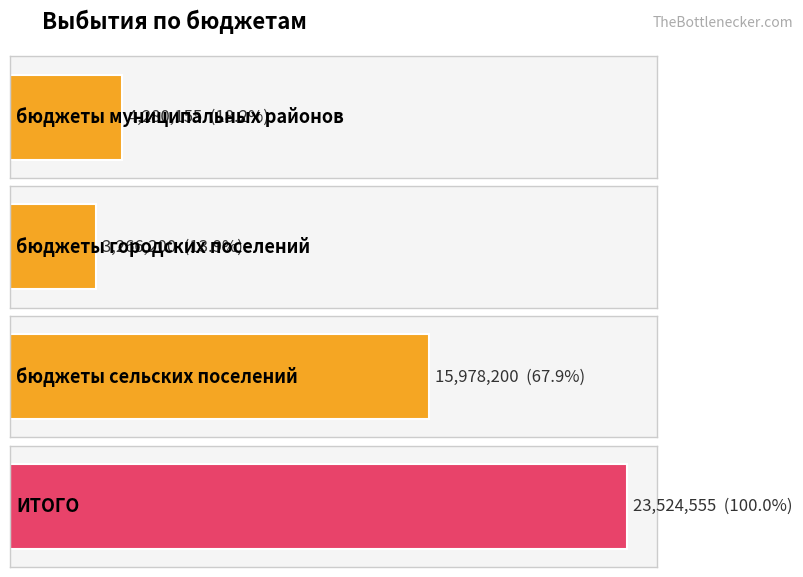

The value at бюджеты муниципальных районов is 2522277. True or false?

False